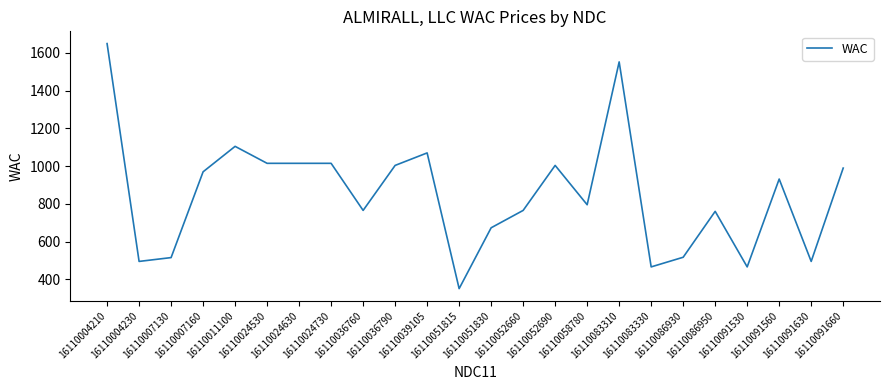

What is the maximum value shown in the chart?

1649.0